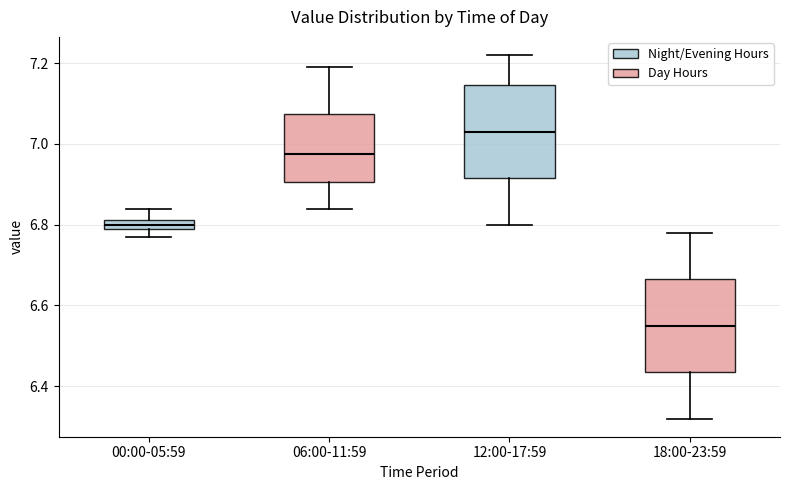

Where does the median line of the box for 18:00-23:59 sit on the y-axis? The values are not printed on the chart, so give them approximately, as read against the axis.

6.56